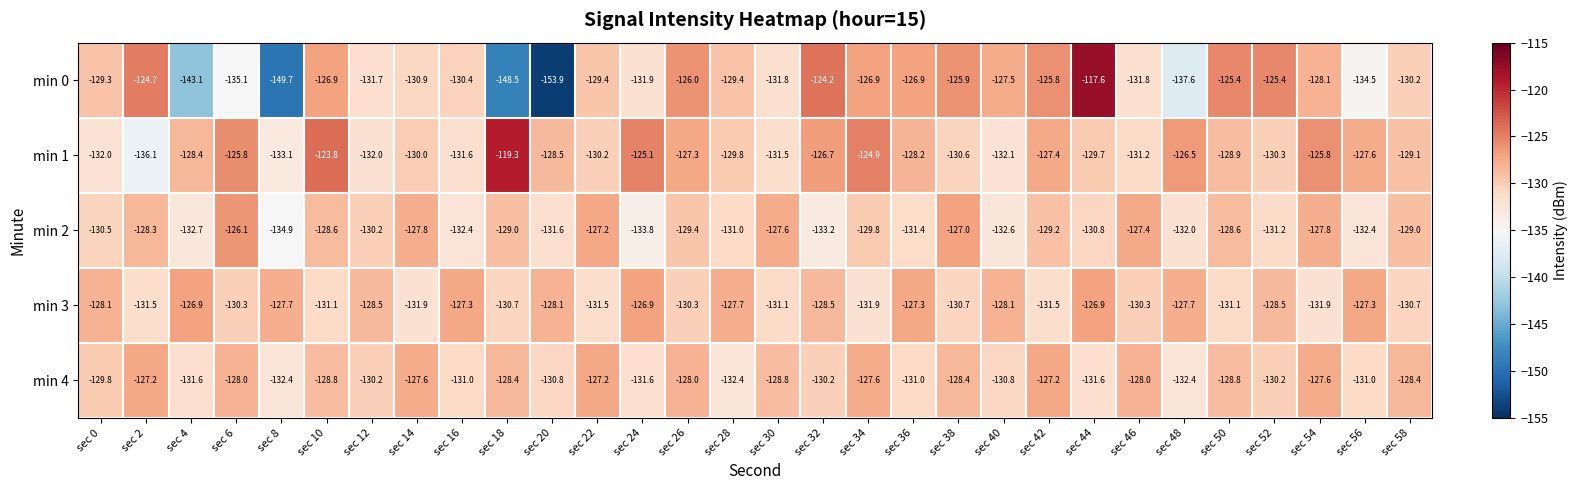

Between sec 18 and sec 36, which series saw the biggest shift?

min 0